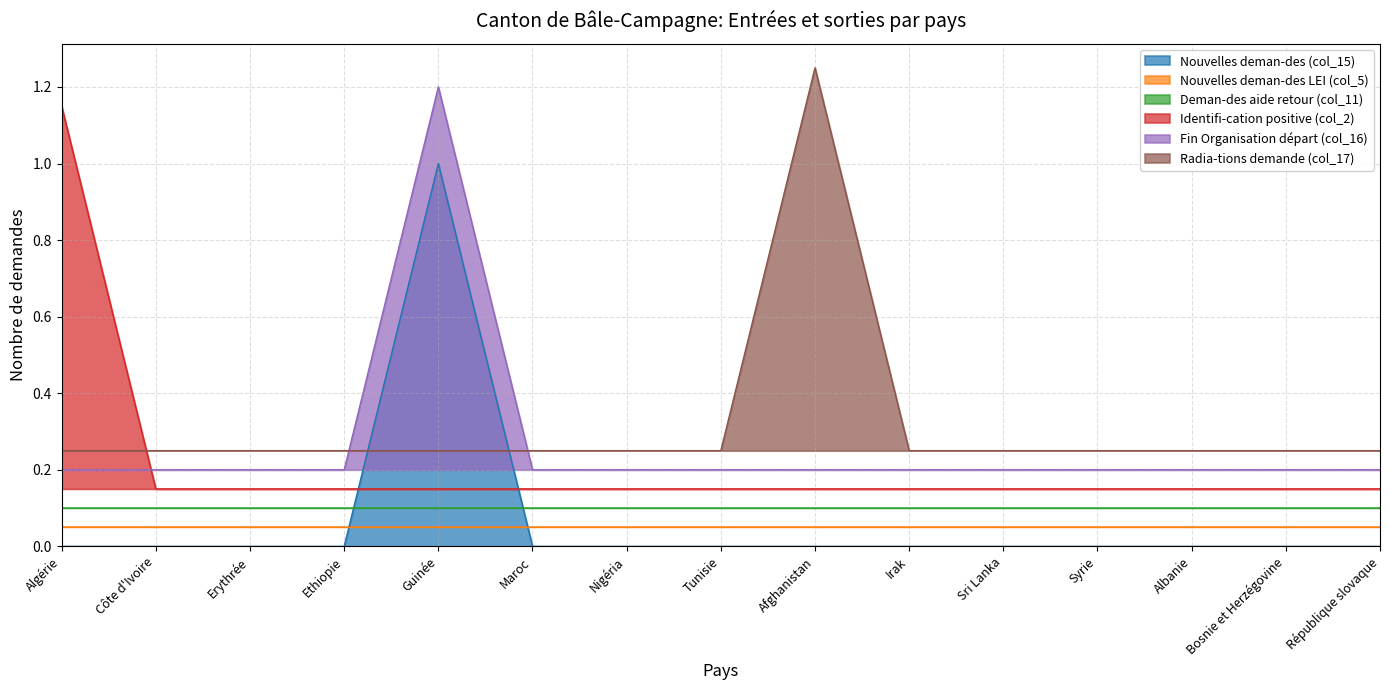

What is the difference between the highest and lowest values at Bosnie et Herzégovine?

0.2